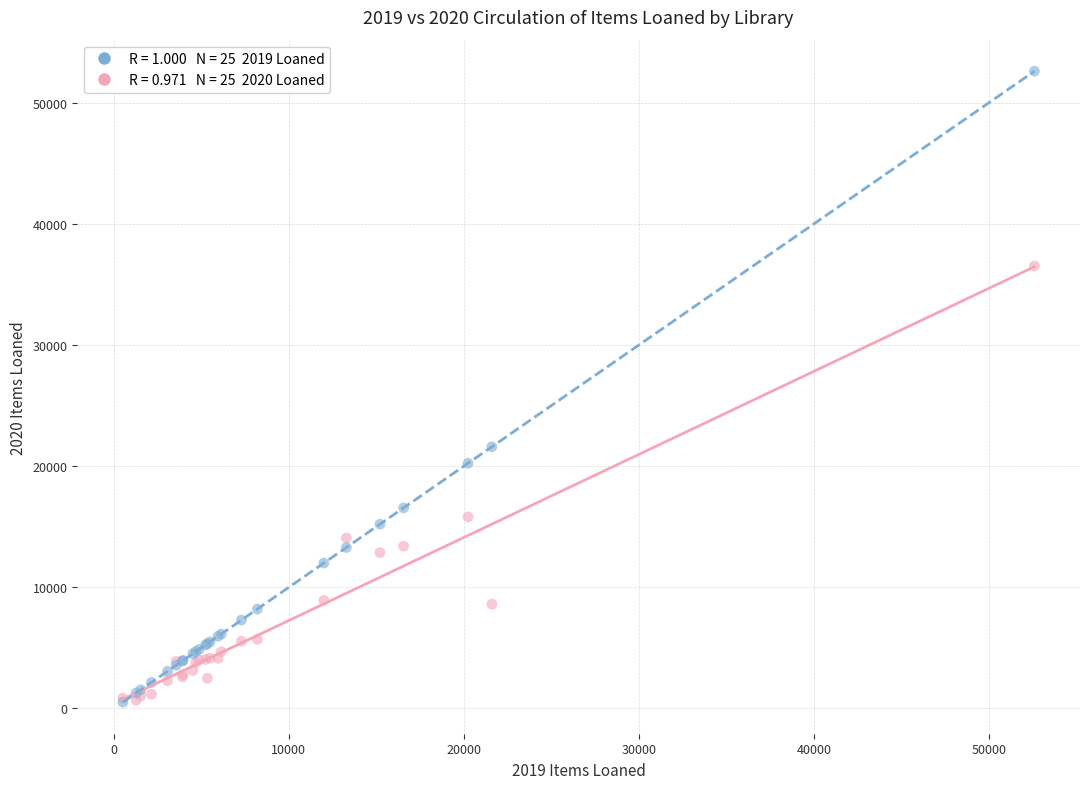

Across all series, what Y value is closest to 26559?

21599